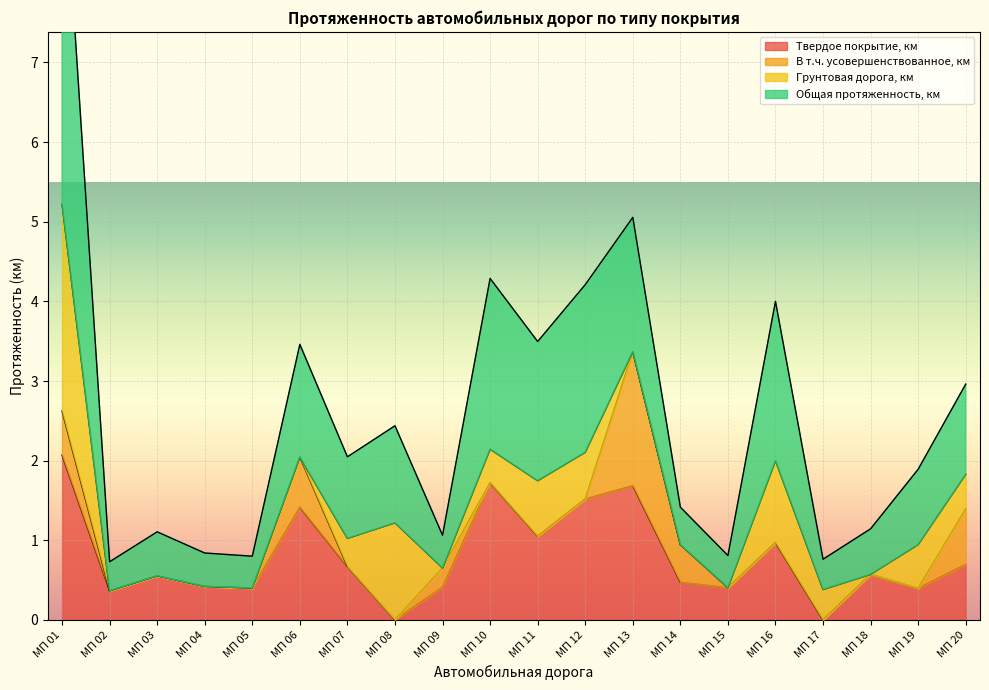

What is the difference between the Твердое покрытие, км values at МП 15 and МП 03?

0.1